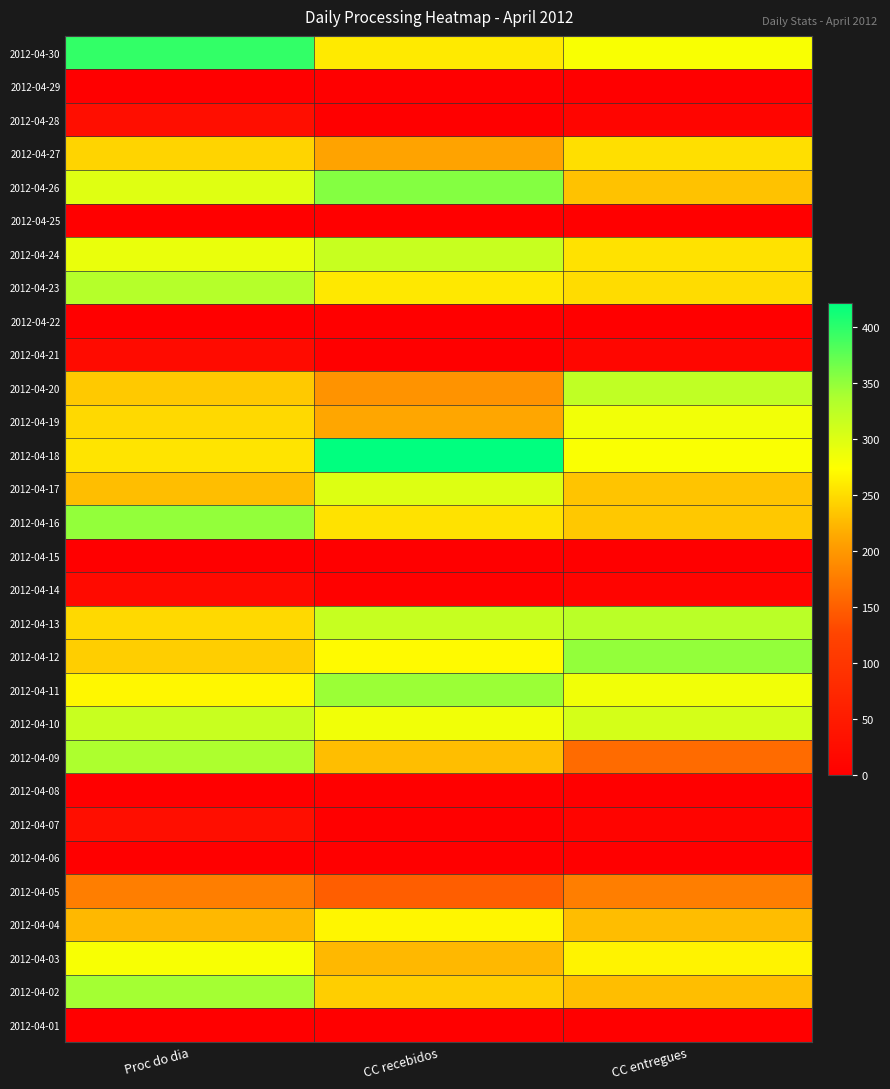

At which category is the sum across all series the highest?

Proc do dia